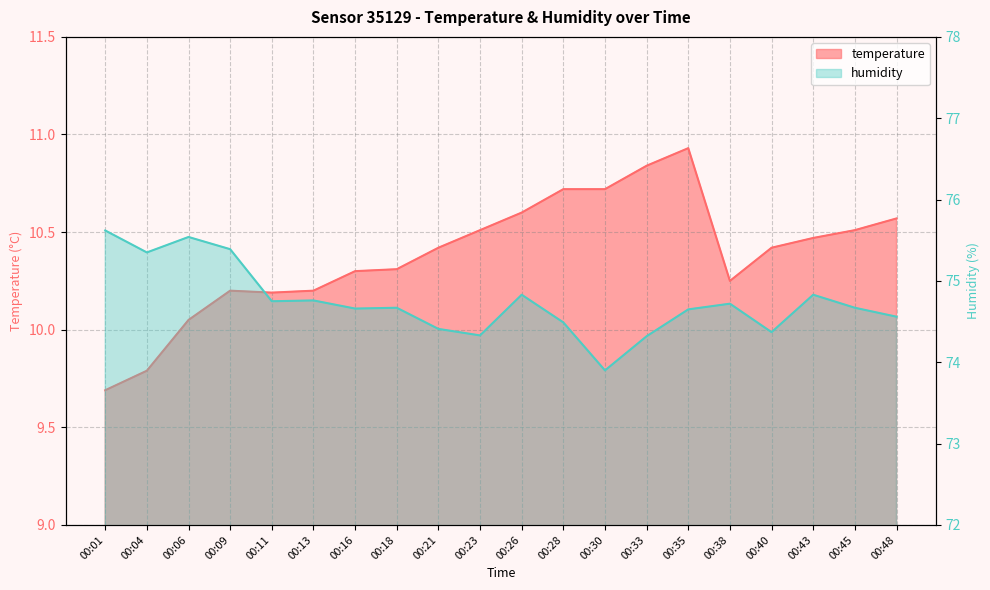

True or false: humidity has a value of 74.5 at 00:28.

True